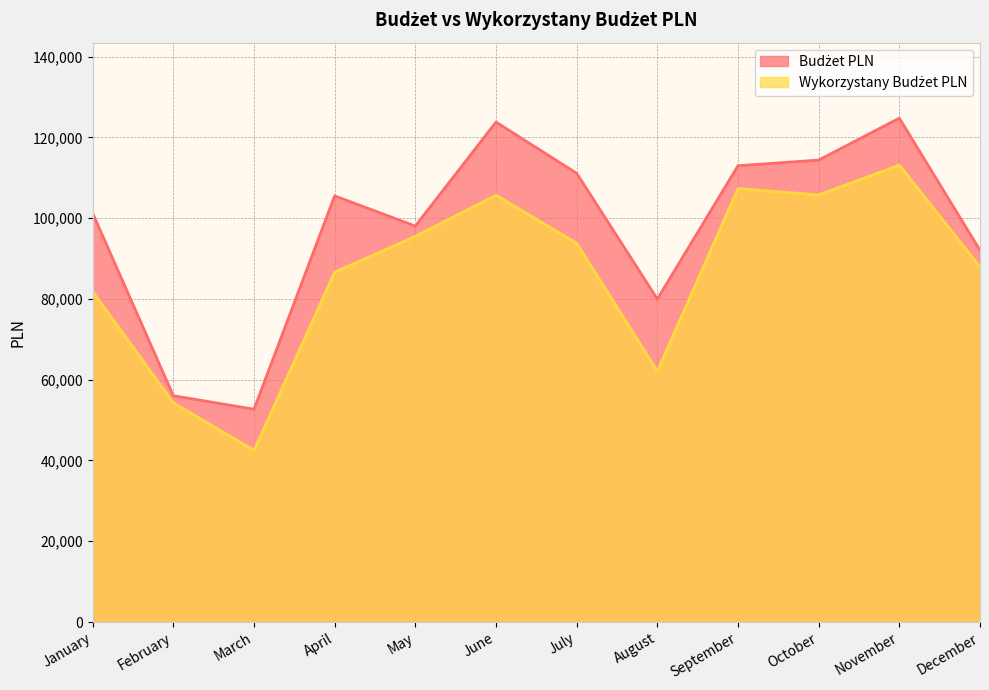

Between April and September, which series saw the biggest shift?

Wykorzystany Budżet PLN